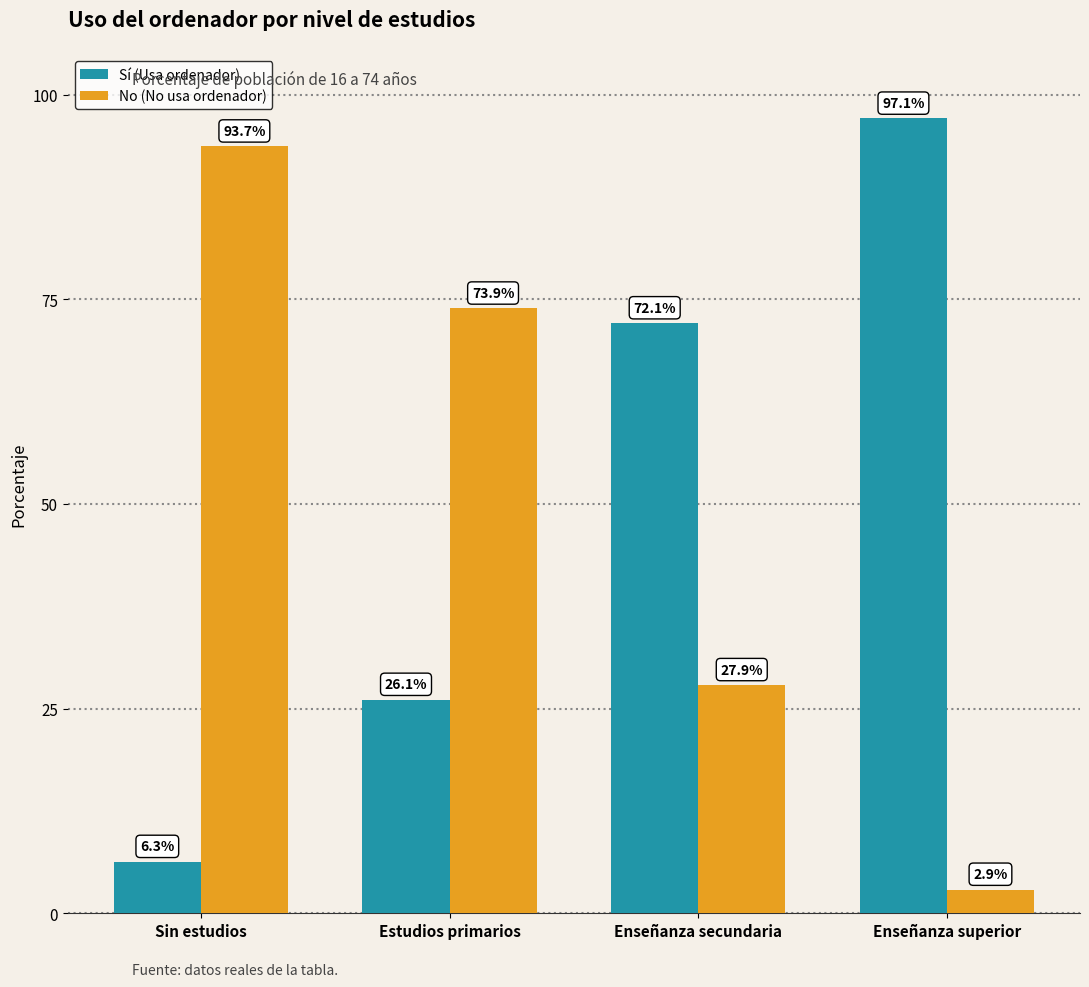

What value does the No (No usa ordenador) series have at Sin estudios?

93.7